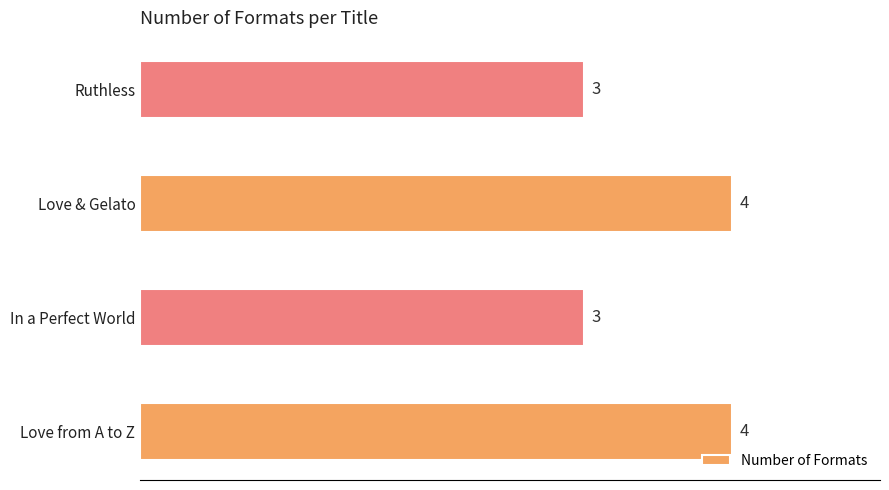

How many bars are there in total?

4